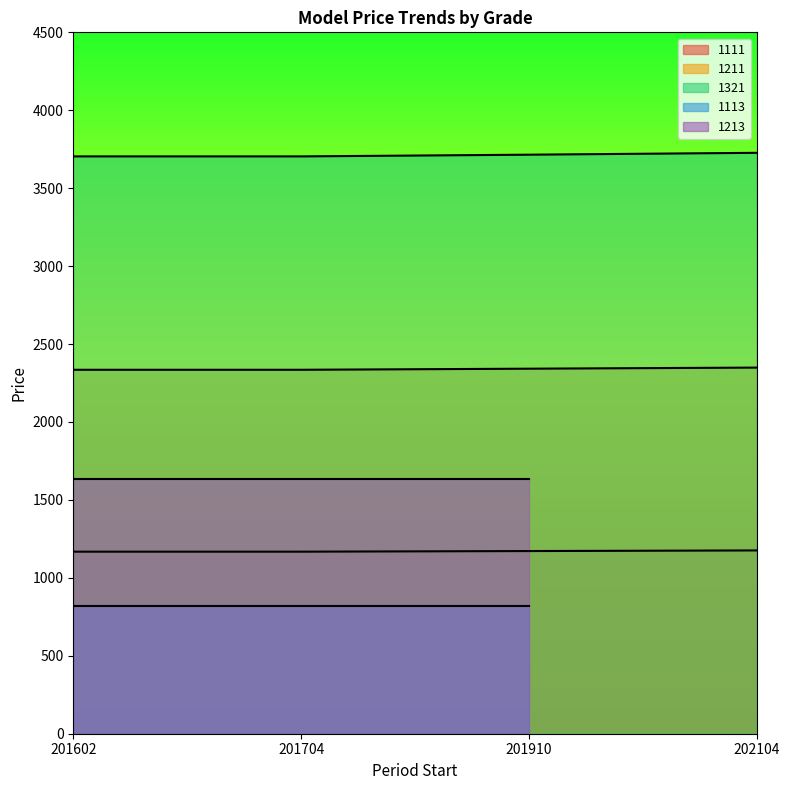

What is the sum of all 1321 values?

14850